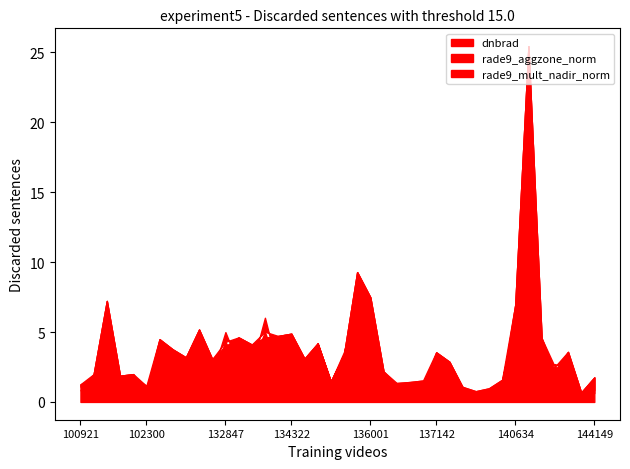

Reading right to left, list all the values displayed in this chart.

dnbrad: 39=1.8	38=0.7	37=3.6	36=2.1	35=4.6	34=25.5	33=6.9	32=1.1	31=0.5	30=0.7	29=1.0	28=2.9	27=3.5	26=1.0	25=1.0	24=1.1	23=2.2	22=7.5	21=9.3	20=3.4	19=1.4	18=4.2	17=3.1	16=4.9	15=4.7	14=4.6	13=4.1	12=4.6	11=4.0	10=3.1	9=5.2	8=3.2	7=3.8	6=4.5	5=0.8	4=2.0	3=1.9	2=7.2	1=2.0	0=0.8
rade9_aggzone_norm: 39=0.8	38=0.7	37=2.2	36=2.5	35=2.2	34=7.8	33=6.0	32=1.6	31=1.0	30=0.8	29=1.1	28=1.2	27=1.7	26=1.5	25=1.4	24=1.4	23=1.6	22=3.1	21=5.5	20=2.9	19=1.5	18=4.2	17=1.7	16=3.5	15=2.3	14=5.0	13=2.6	12=2.6	11=4.3	10=1.9	9=2.2	8=1.3	7=3.3	6=3.2	5=1.1	4=1.8	3=1.6	2=3.3	1=1.6	0=1.3
rade9_mult_nadir_norm: 39=0.6	38=0.6	37=2.3	36=2.7	35=2.4	34=9.2	33=6.2	32=1.5	31=0.7	30=0.4	29=0.9	28=1.0	27=1.7	26=1.4	25=1.3	24=1.3	23=1.5	22=3.5	21=6.9	20=3.6	19=1.4	18=4.2	17=1.6	16=3.9	15=2.3	14=6.0	13=2.5	12=2.7	11=5.0	10=2.0	9=2.4	8=1.2	7=3.3	6=3.6	5=1.0	4=1.8	3=1.5	2=3.7	1=1.6	0=1.1